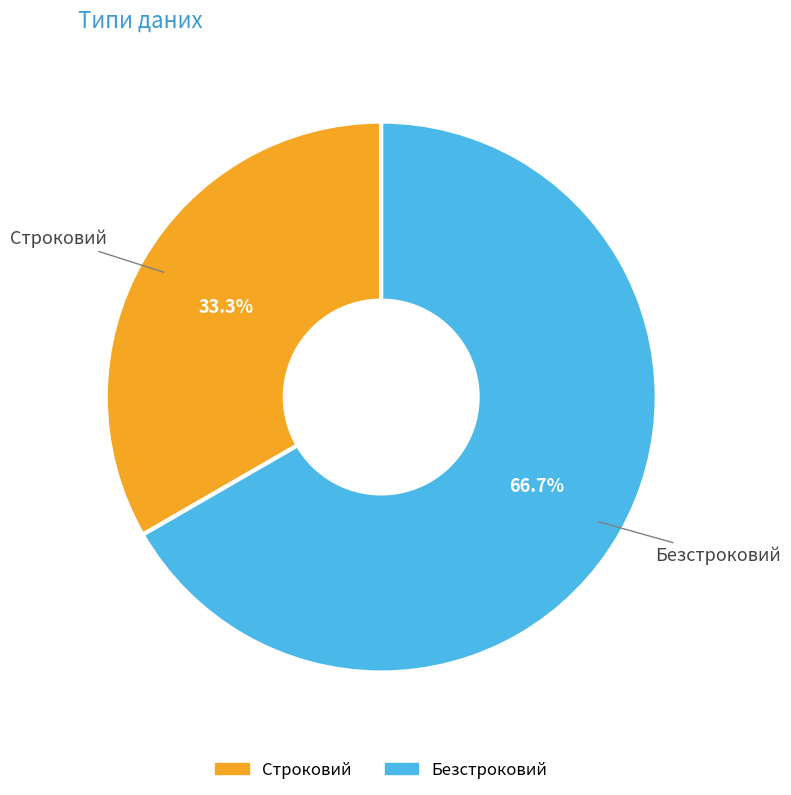

What is the majority slice?

Безстроковий